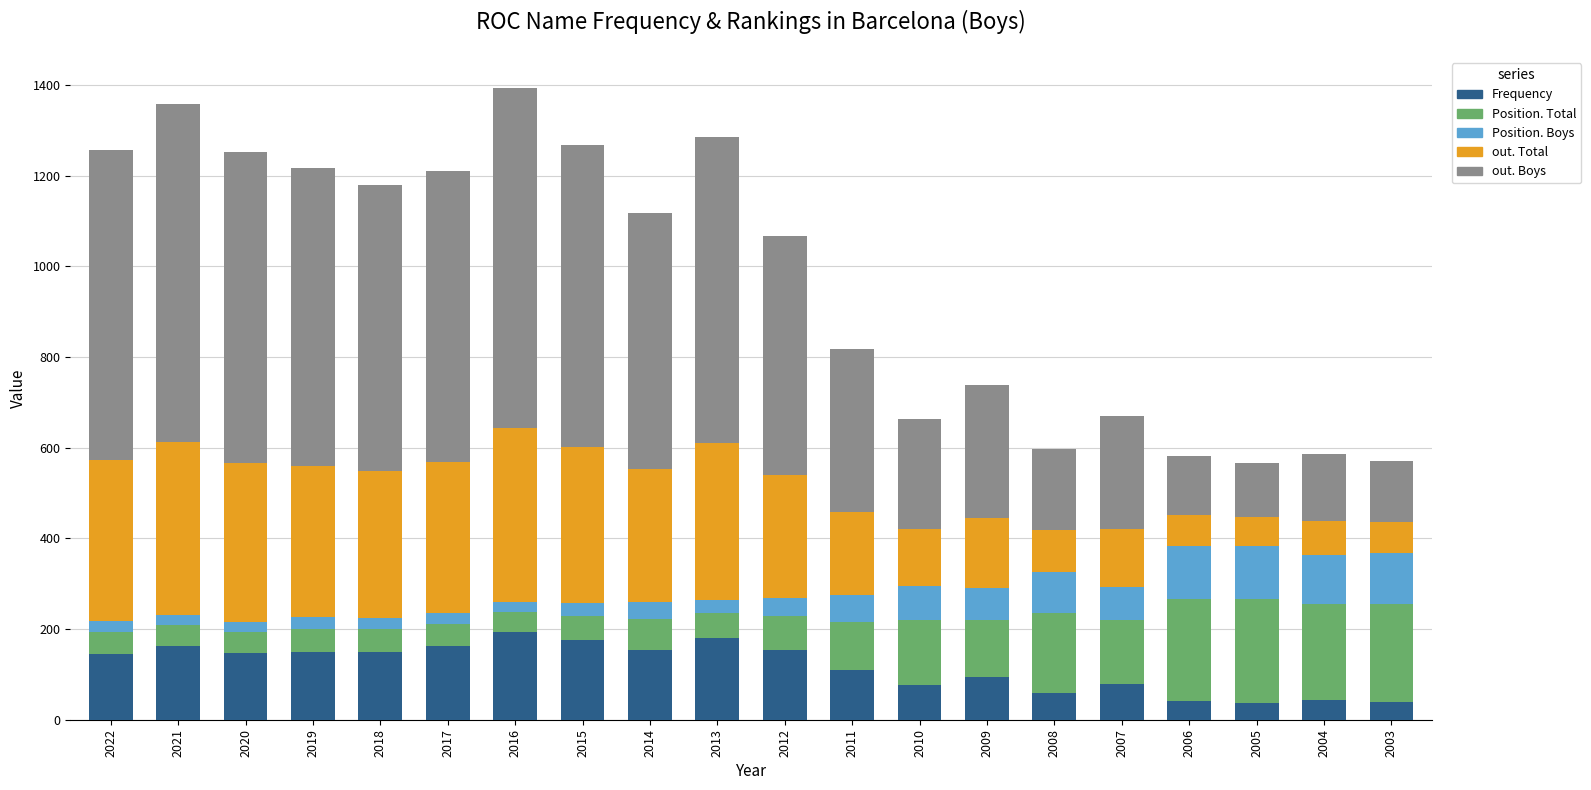

What is the average value of the Frequency series?

118